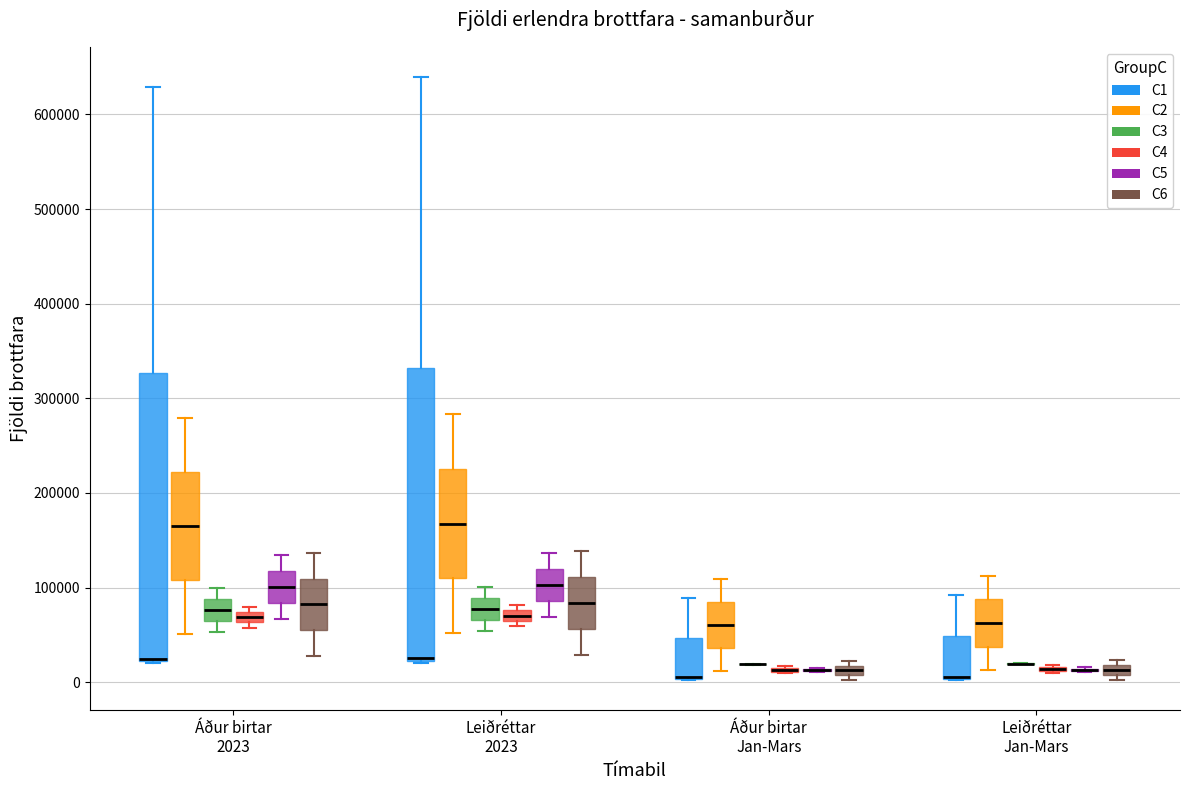

Where is the lower edge of the box for Áður birtar 2023 (C3) on the y-axis? The values are not printed on the chart, so give them approximately, as read against the axis.

60000